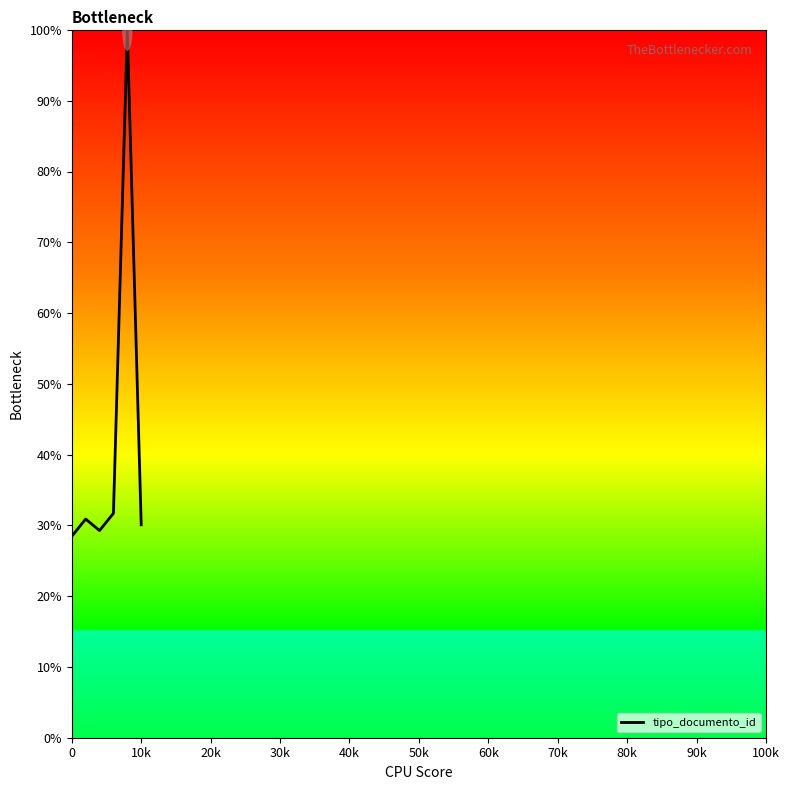

Count the number of data series in this chart.

1